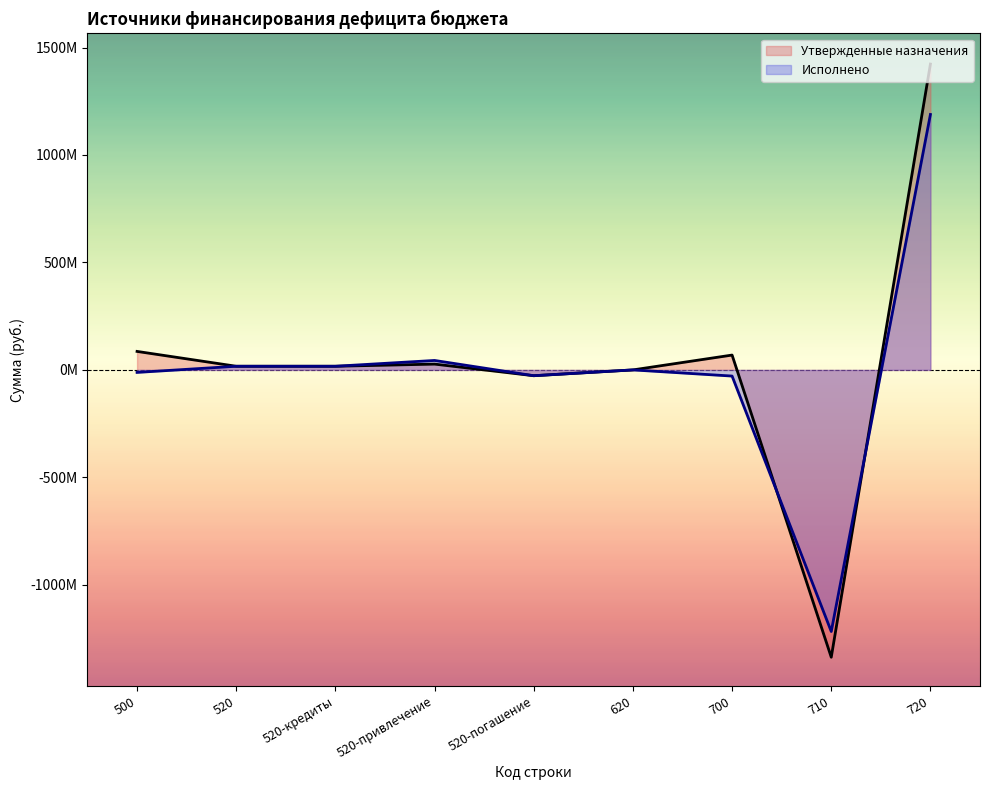

At how many categories does at least one series exceed 661186480?

1